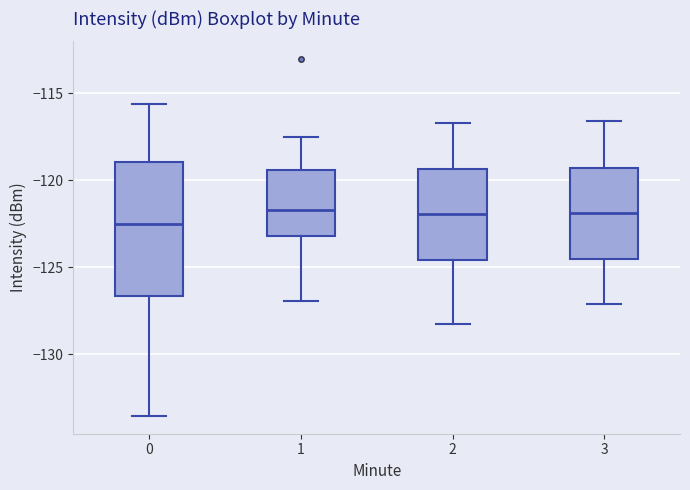

Which box is the tallest, from its lower edge to its upper edge?

0